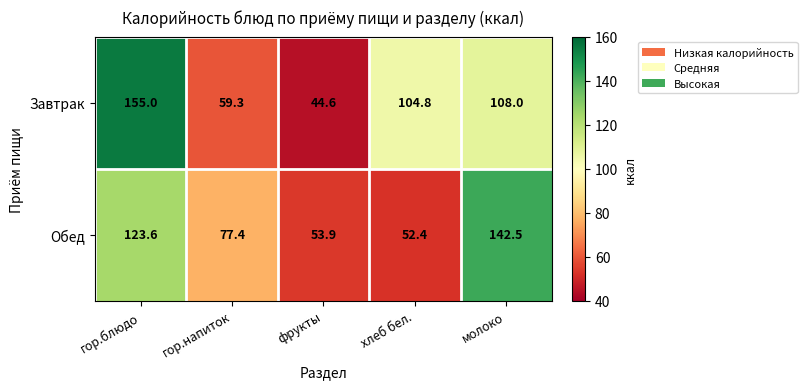

What is the approximate value of Обед at молоко?

142.5